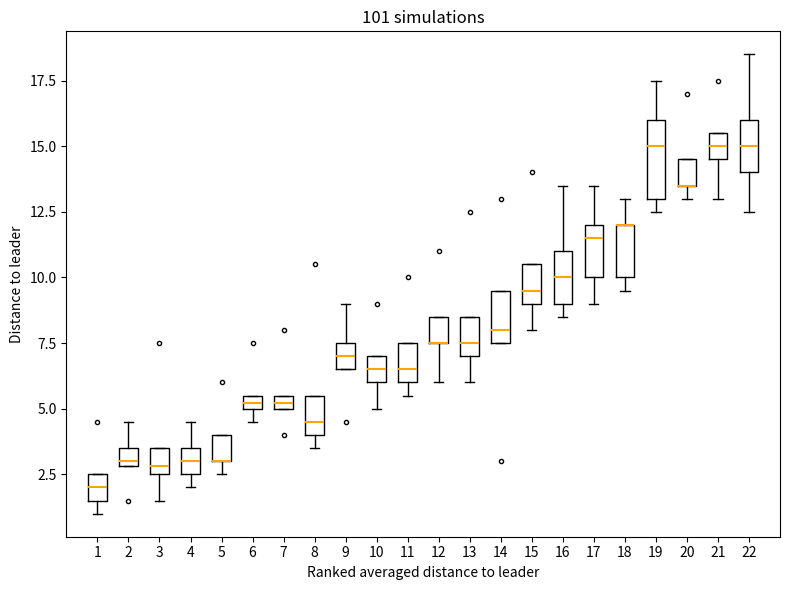

Where is the upper edge of the box at x = 7 on the y-axis? The values are not printed on the chart, so give them approximately, as read against the axis.

5.5